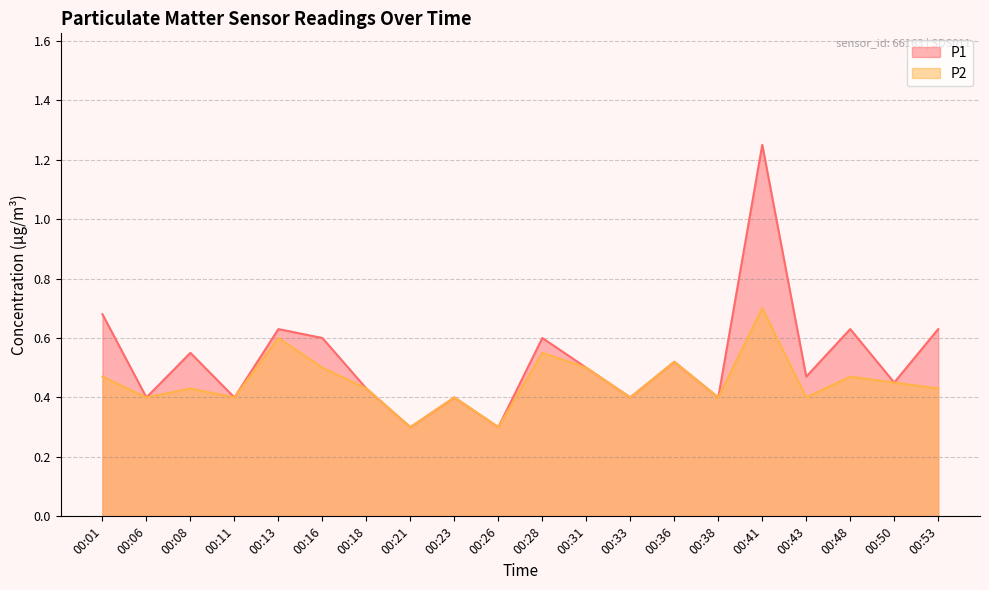

What is the average value of the P2 series?

0.5